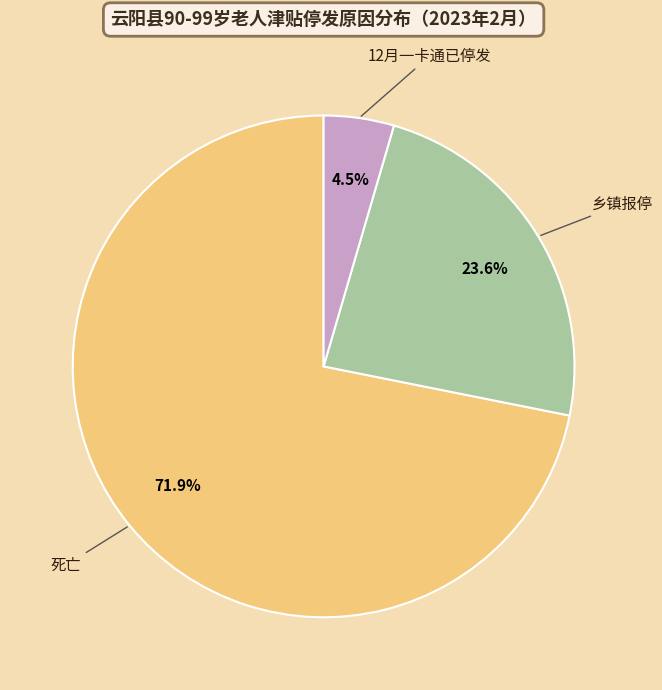

Does any single category account for the majority?

Yes